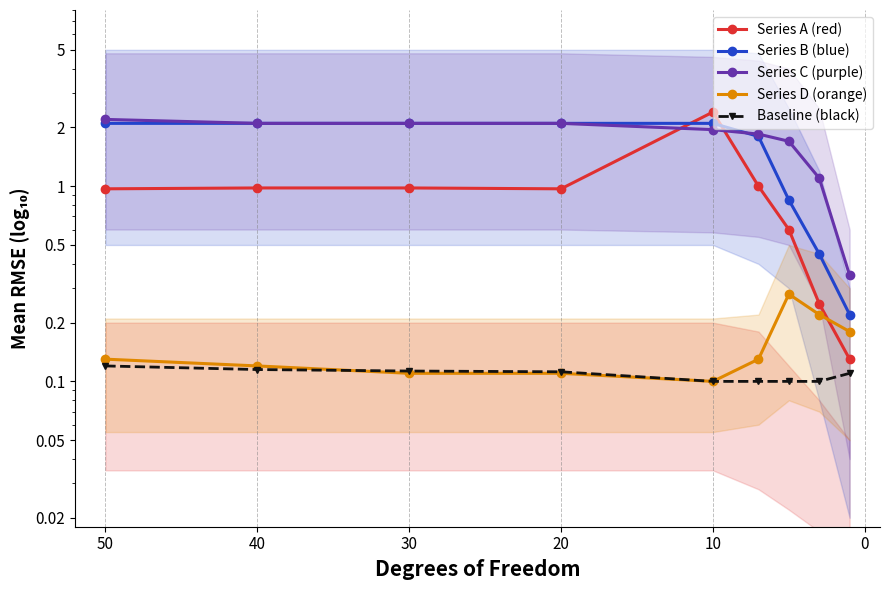

What is the sum of all Series C (purple) values?

15.5